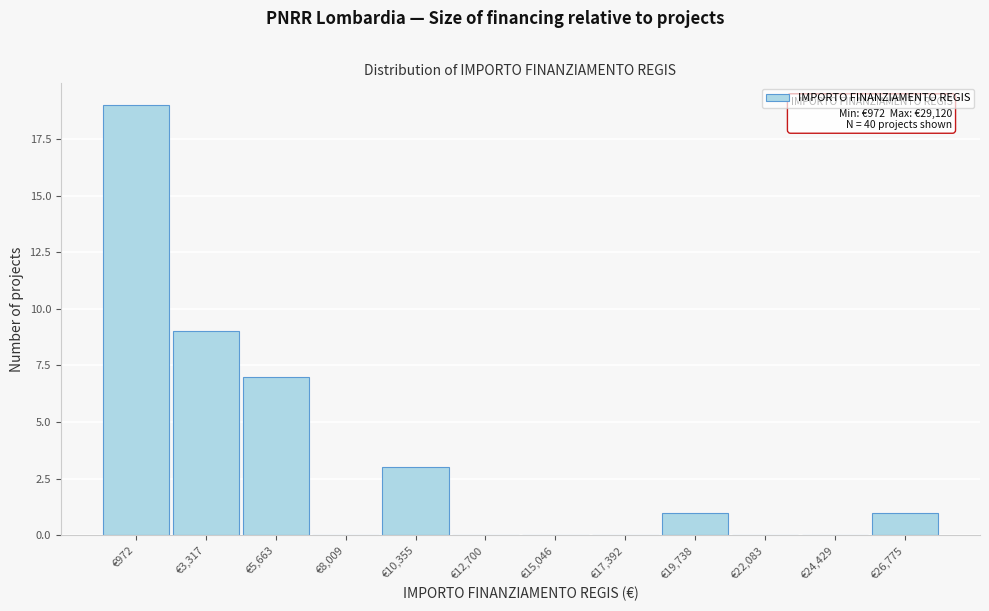

Reading right to left, what are all the values shown in this chart?

€26,775=1	€24,429=0	€22,083=0	€19,738=1	€17,392=0	€15,046=0	€12,700=0	€10,355=3	€8,009=0	€5,663=7	€3,317=9	€972=19